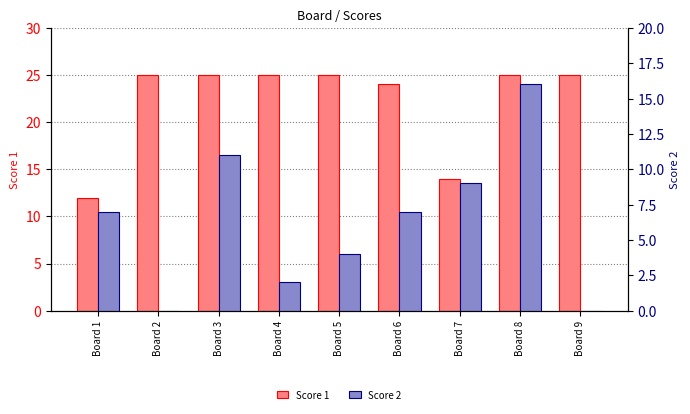

List the series in order of their overall mean, highest first.

Score 1, Score 2